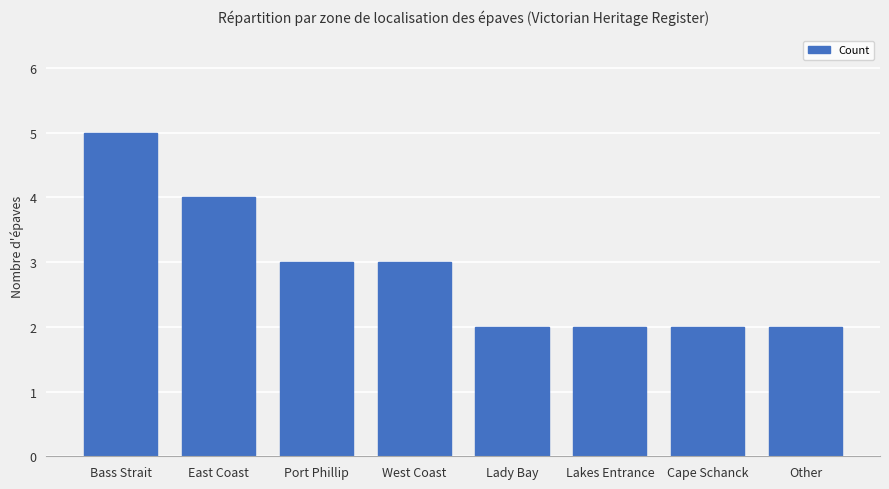

What is the ratio of the value at East Coast to the value at West Coast?

1.3